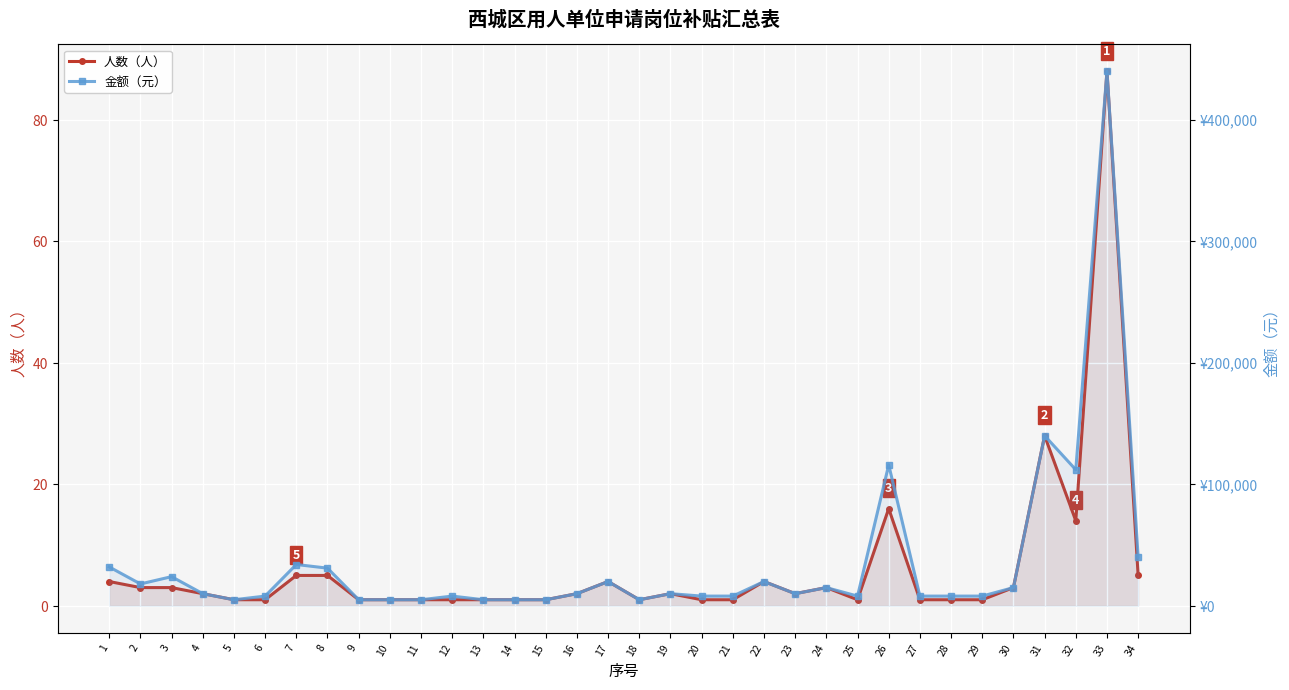

How many values in the 人数（人） series exceed 2?

14